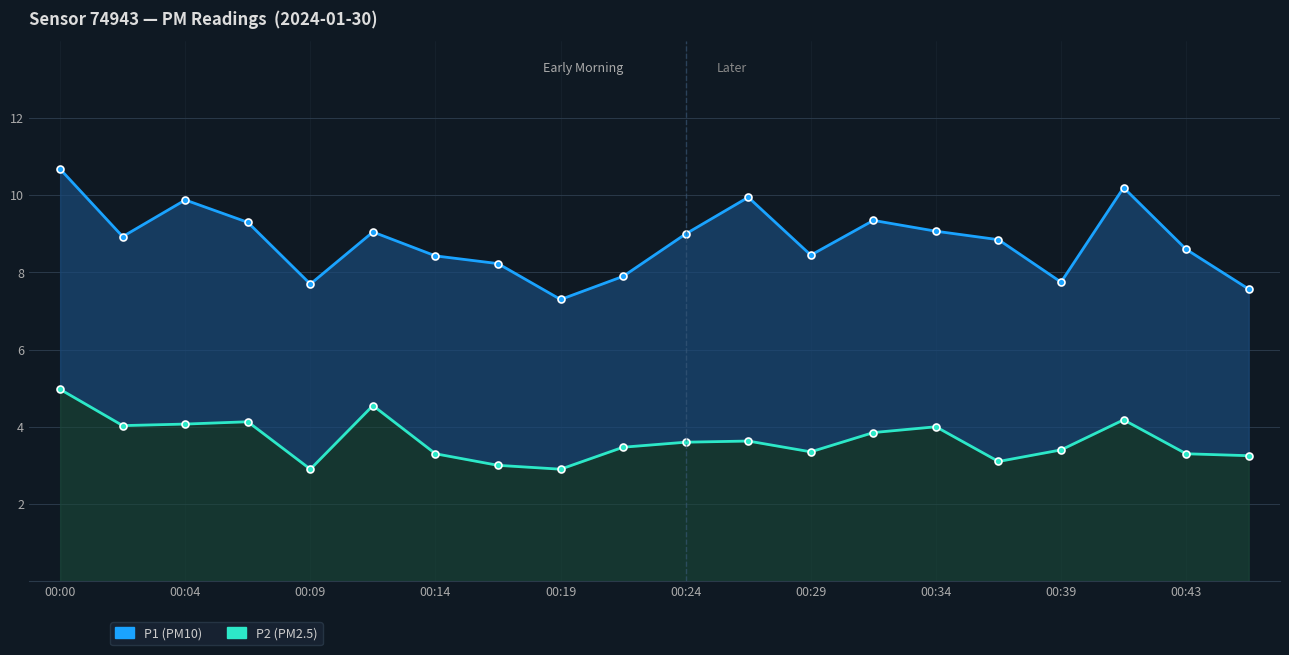

True or false: P2 (PM2.5) and P1 (PM10) cross at least once.

False